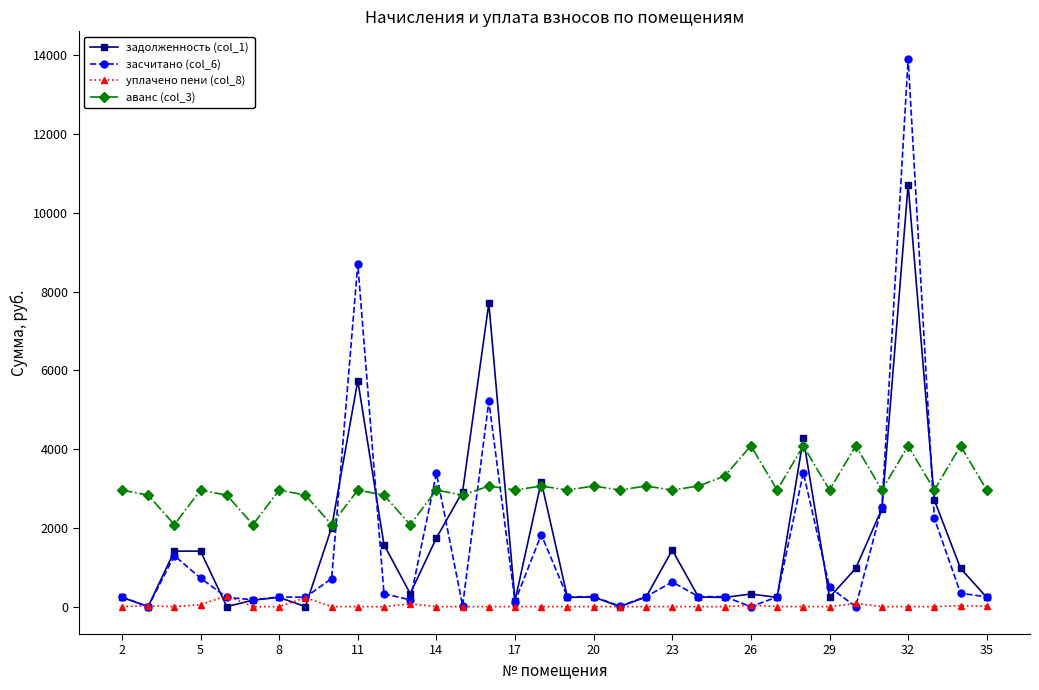

What is the value of the аванс (col_3) point at the 18th from the left?

2959.8